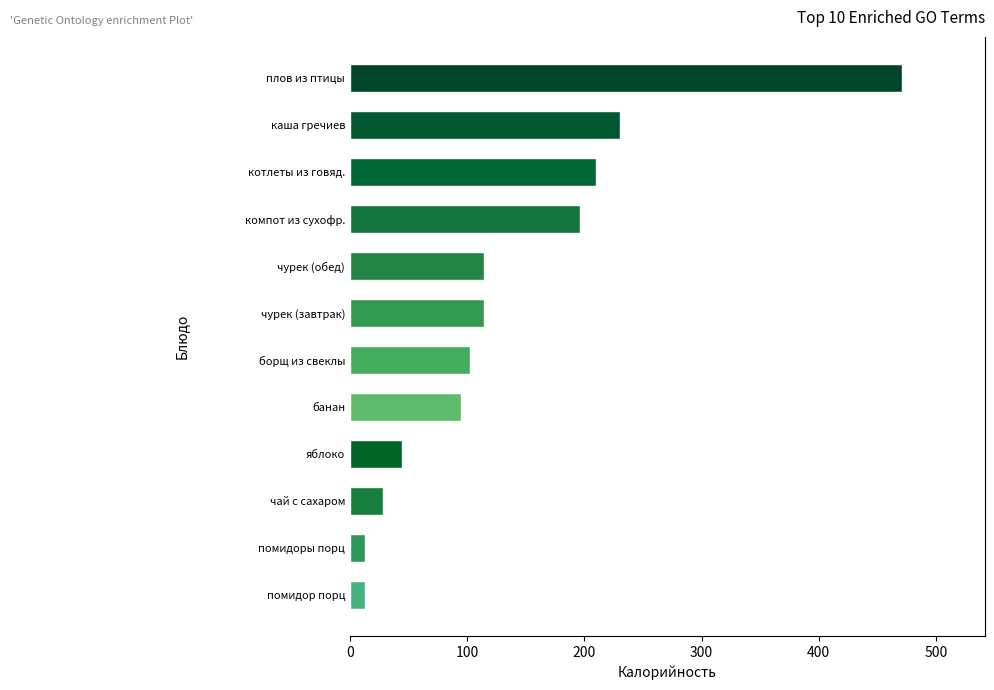

What is the ratio of the value at банан to the value at яблоко?

2.1